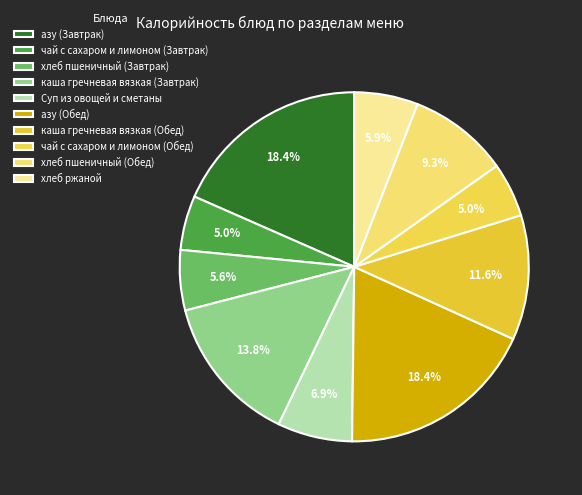

The азу (Завтрак) slice represents 18% of the pie. True or false?

True